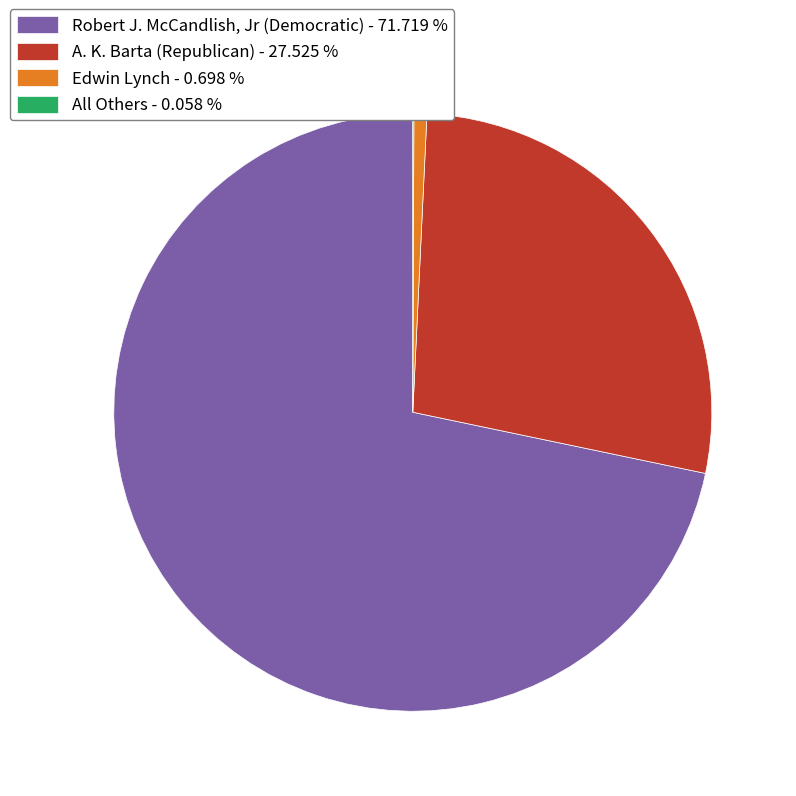

The A. K. Barta (Republican) slice represents 28% of the pie. True or false?

True